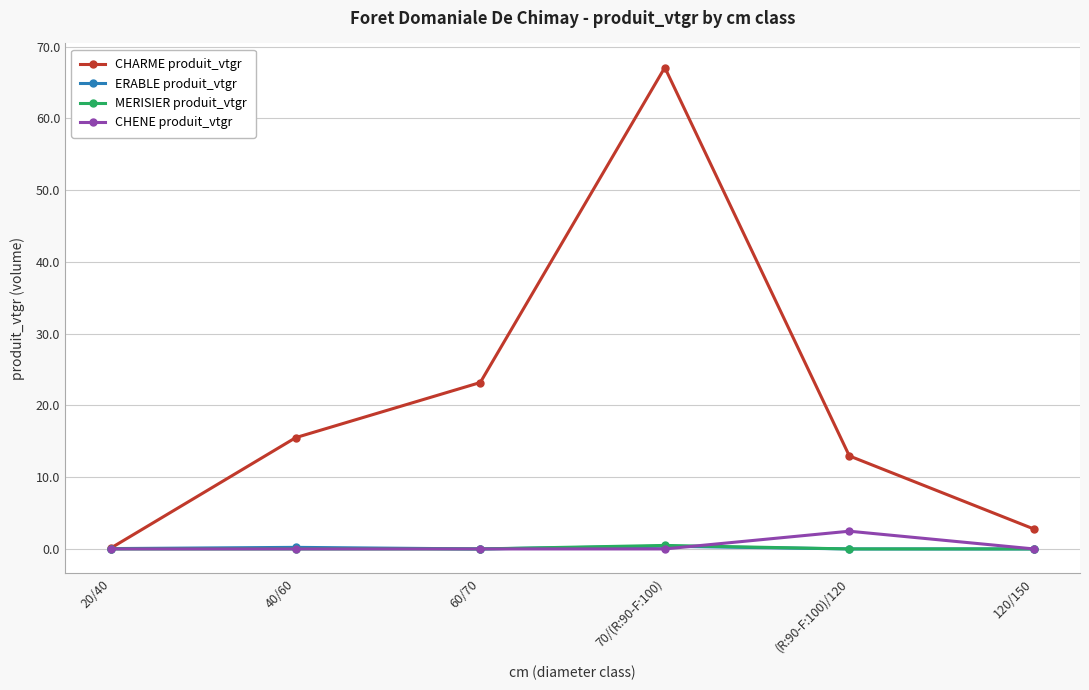

What is the difference between the maximum and minimum values in the CHENE produit_vtgr series?

2.5